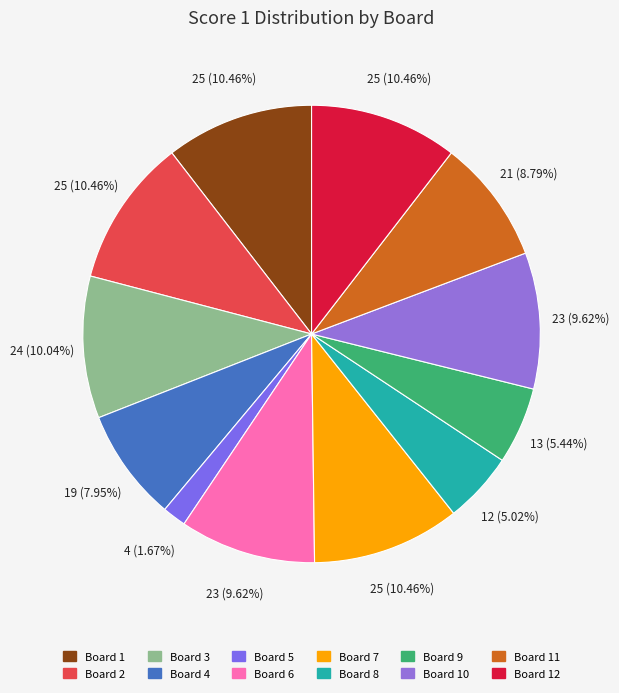

True or false: Board 4 accounts for 15% of the total.

False